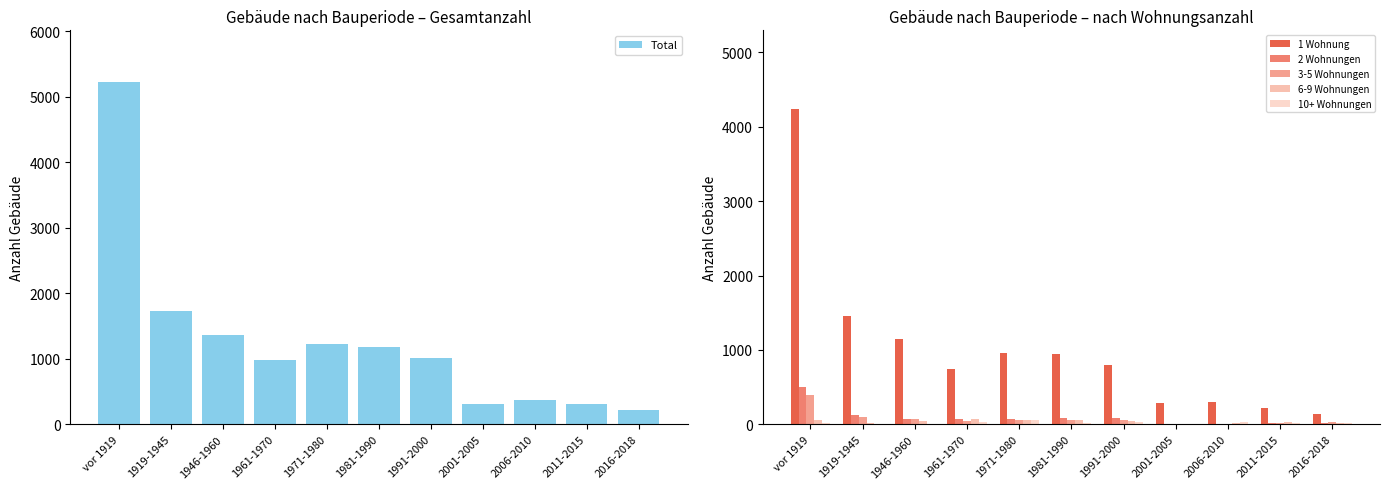

What position from the left is 2001-2005?

8